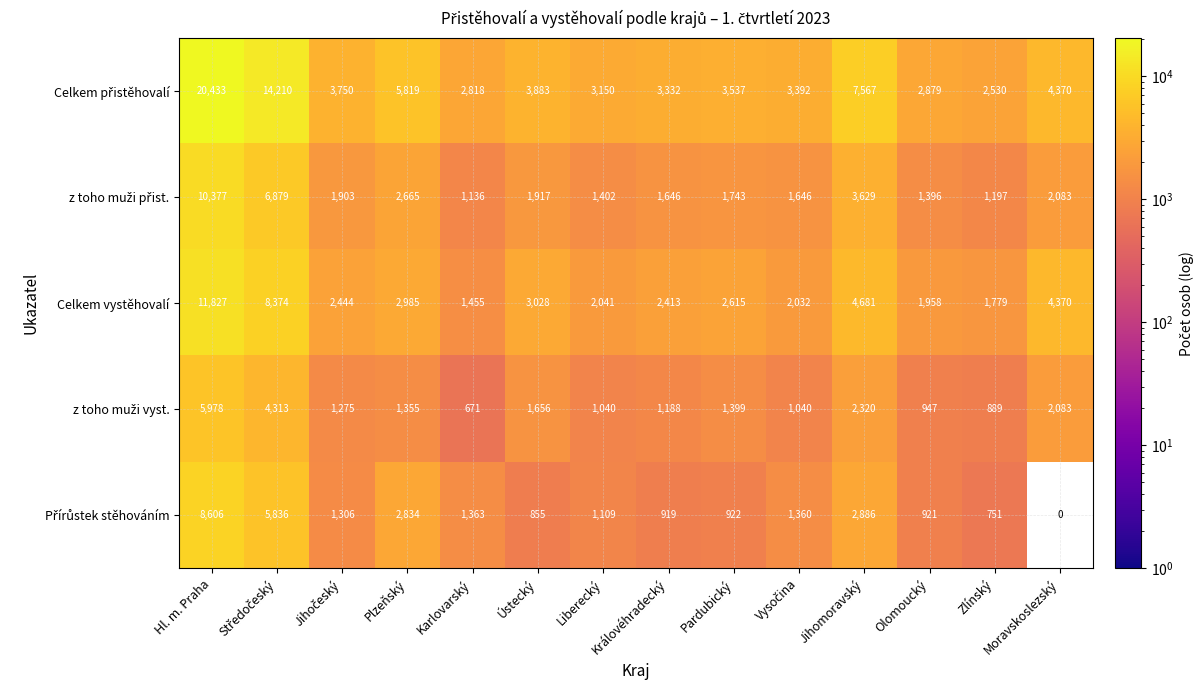

What is the maximum value shown in the chart?

20433